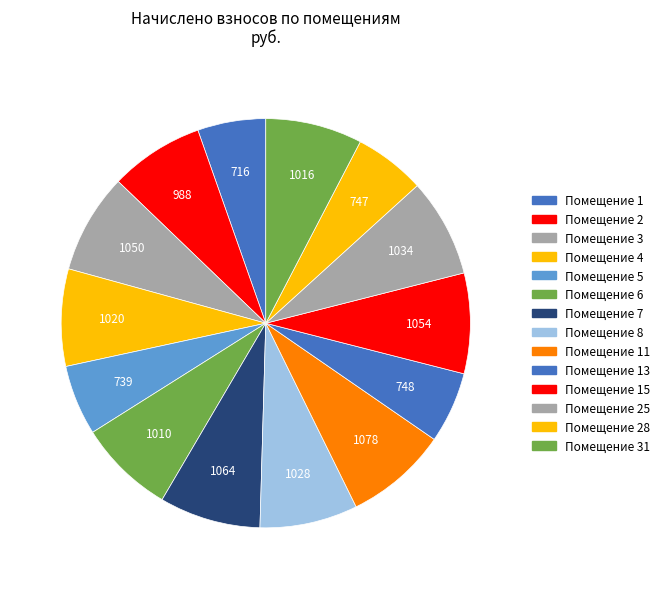

Rank the categories by value from highest to lowest.

11, 7, 15, 3, 25, 8, 4, 31, 6, 2, 13, 28, 5, 1